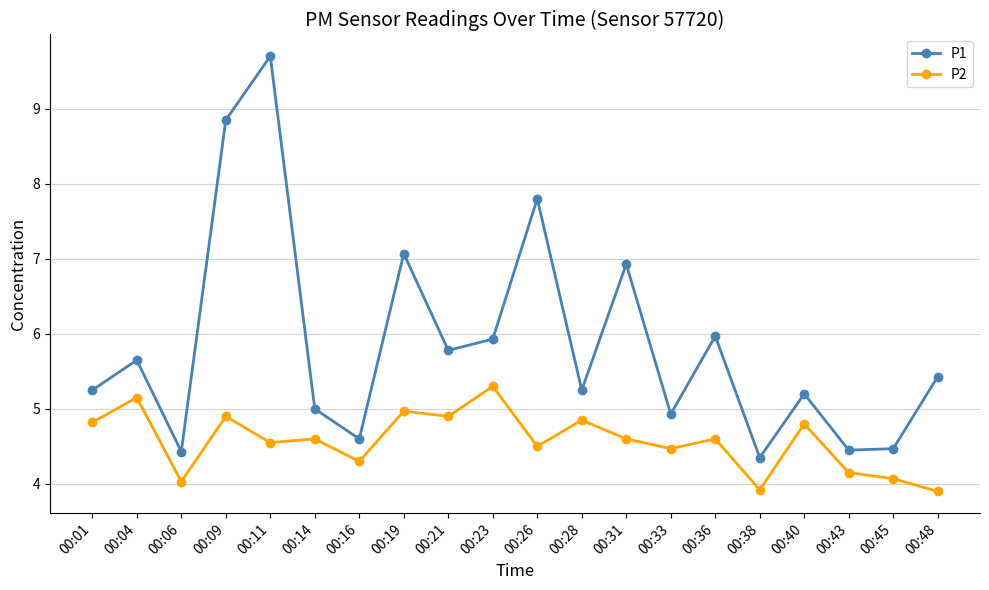

The value of P2 at 00:21 is 7.2. True or false?

False